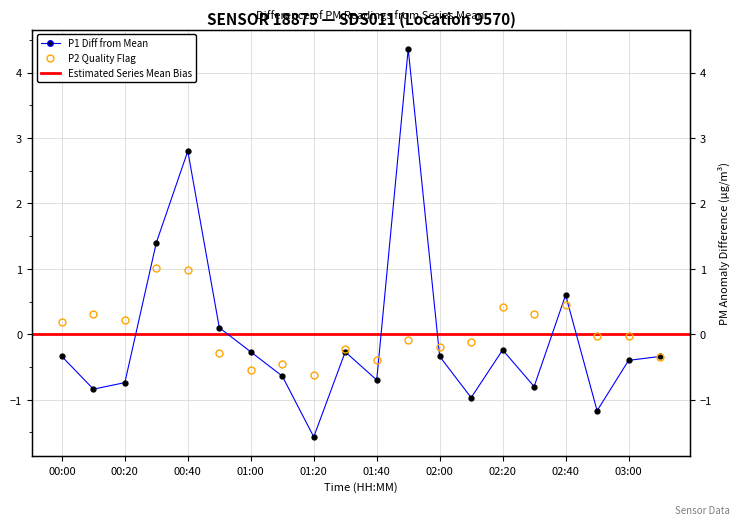

Where is the data nearest to the value 1?

00:30